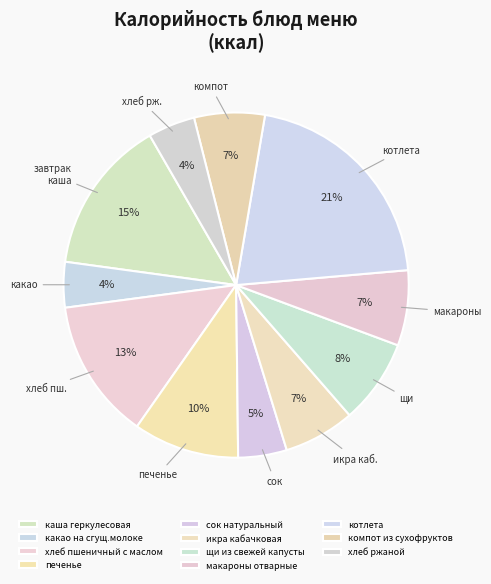

Is it true that хлеб ржаной is 19% of the pie?

False